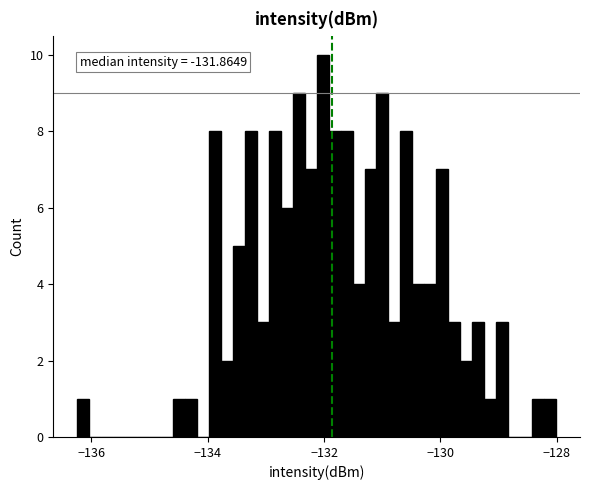

Around what value on the x-axis is the tallest bar? Give the approximate position of its centre, as read against the axis.

-132.0